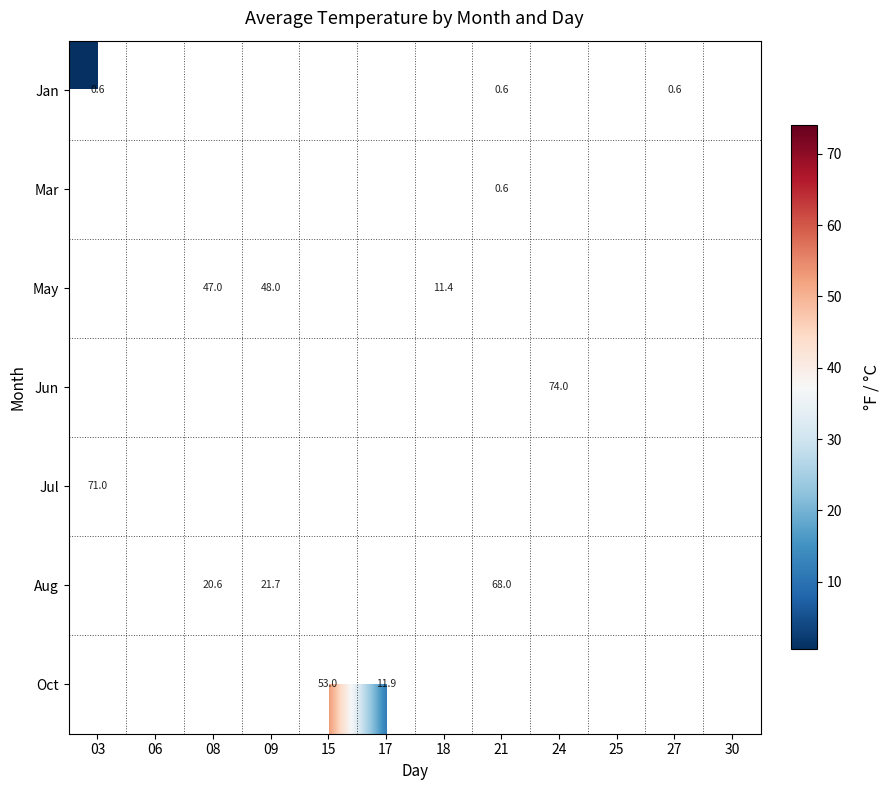

Where is Jul nearest to the value 71?

03